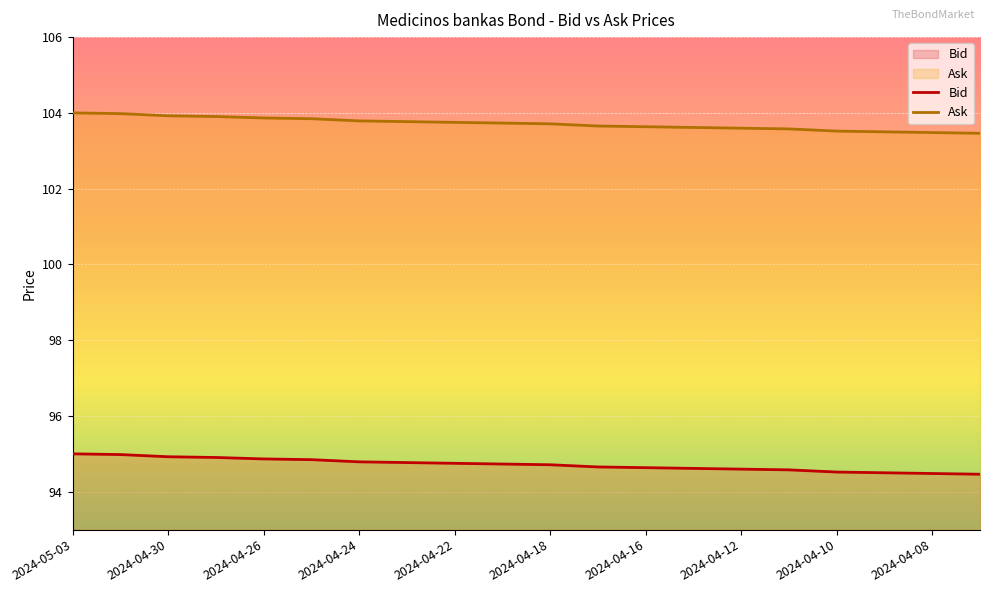

List the series in order of their overall mean, highest first.

Ask, Bid